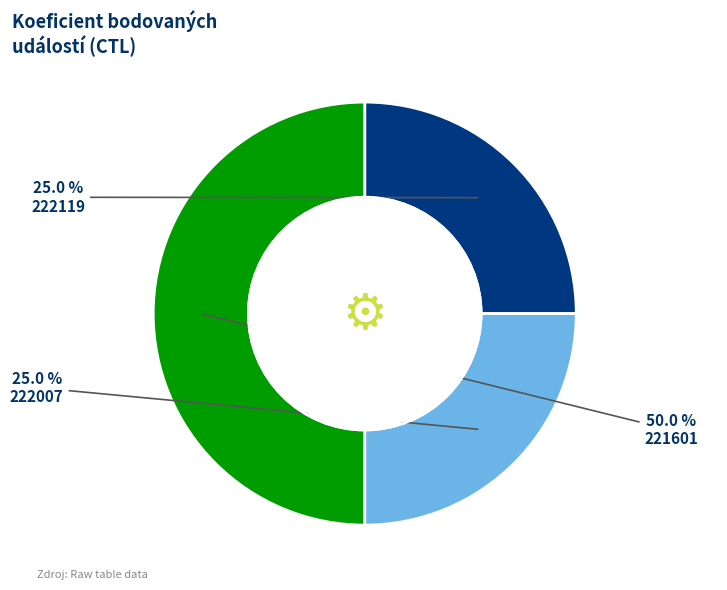

To the nearest percent, what is the combined percentage of 222119 and 222007?

50%